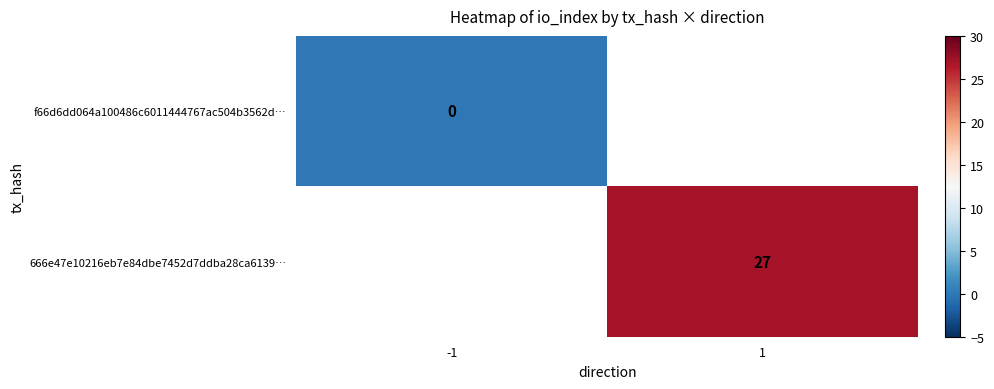

The 666e47e10216eb7e84dbe7452d7ddba28ca6139… series shows 15 at 1. True or false?

False